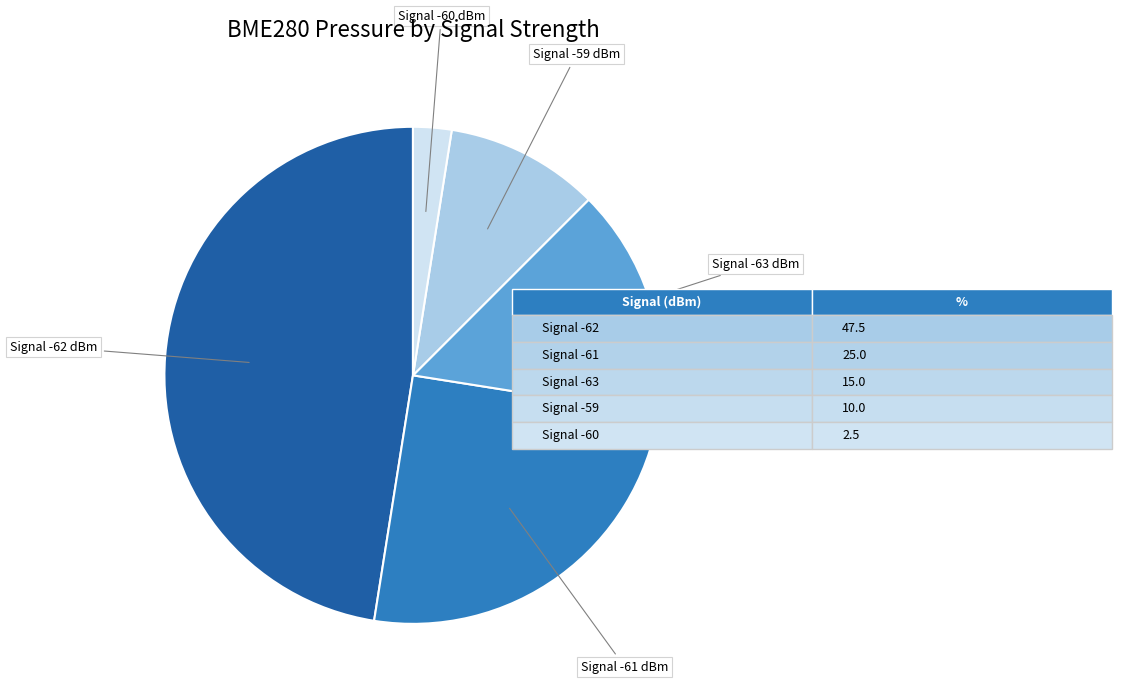

Does any single category account for the majority?

No